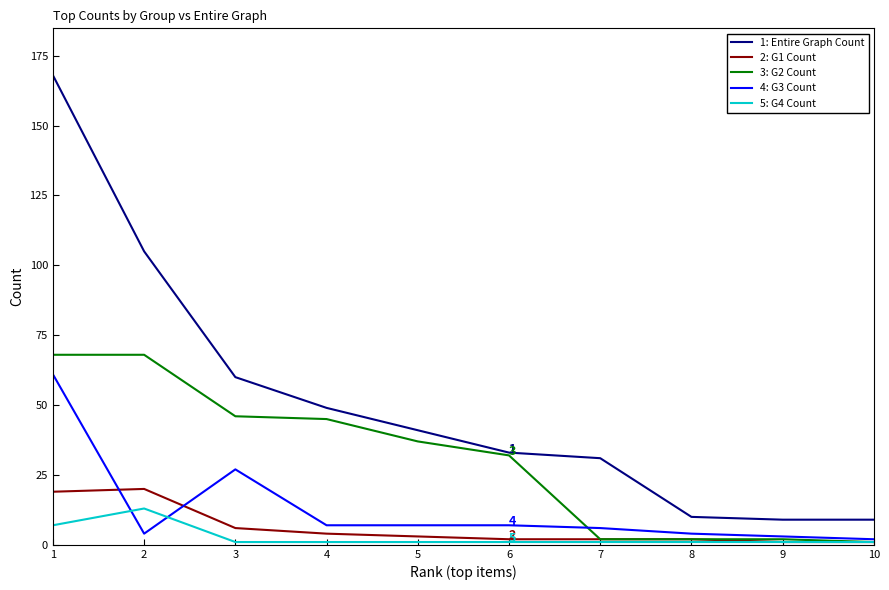

True or false: 1: Entire Graph Count and 2: G1 Count cross at least once.

False